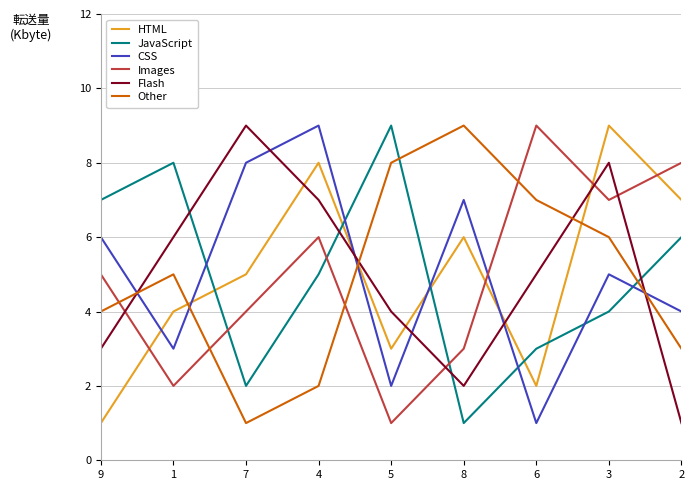

At which category is the sum across all series the highest?

3